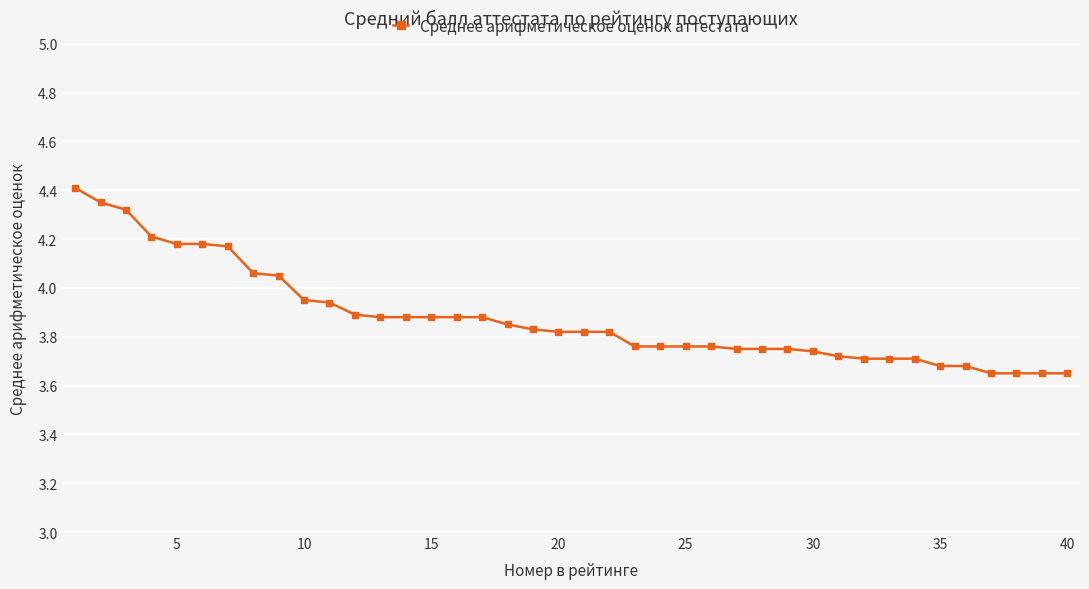

What is the greatest value displayed?

4.4